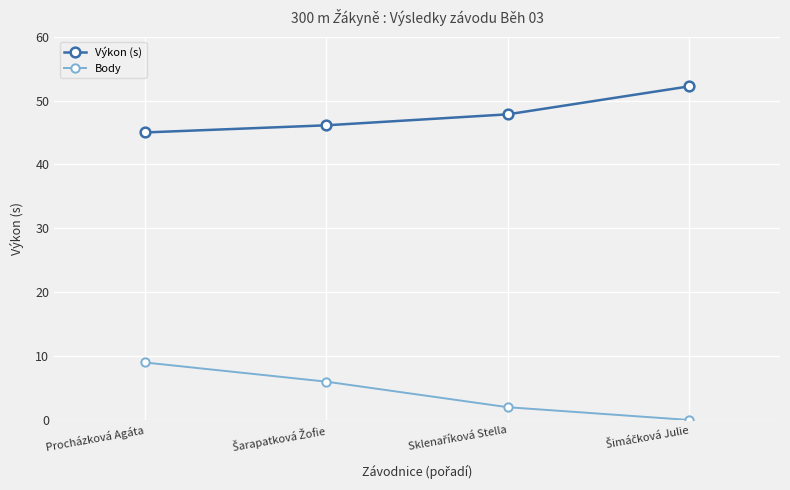

True or false: Body and Výkon (s) intersect in this chart.

False